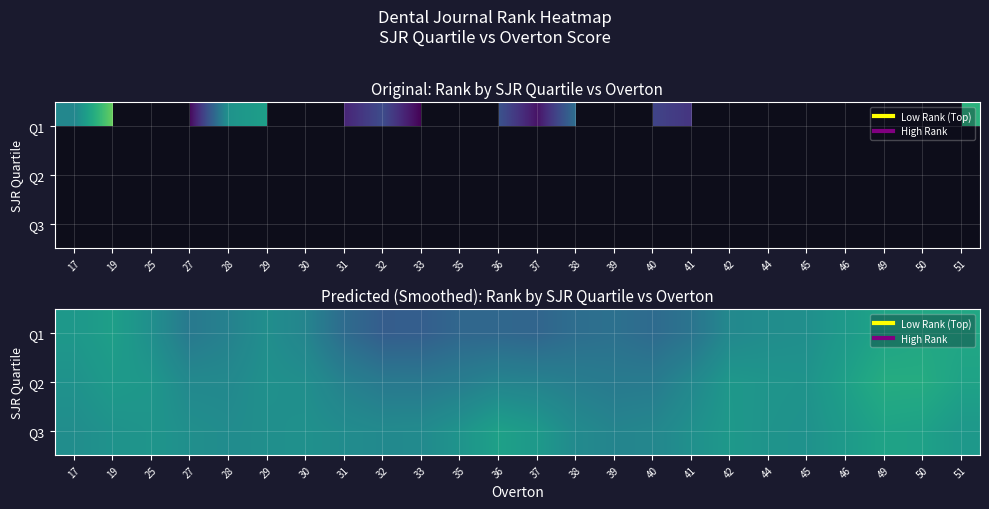

The value of Q3 at 27 is 10.5. True or false?

False